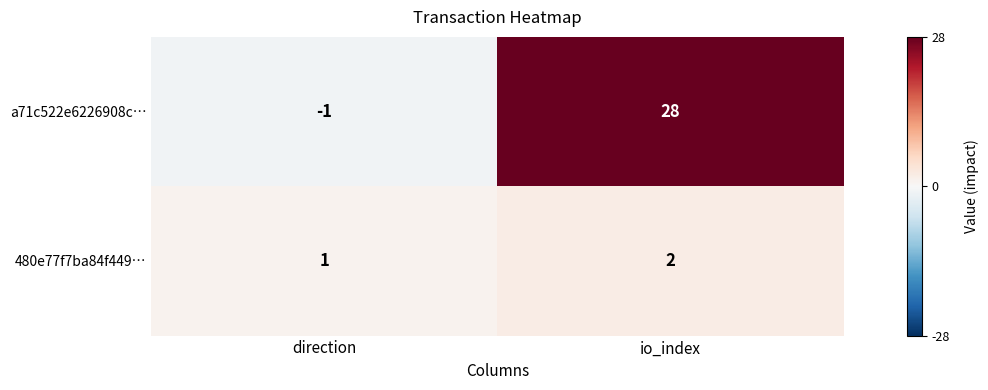

What is the sum of all 480e77f7ba84f449… values?

3